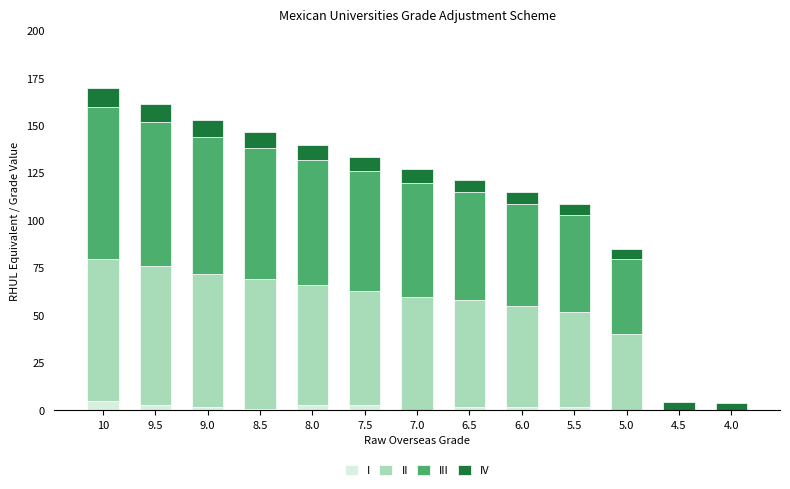

Rank the series by their maximum value, from lowest to highest.

I, IV, II, III